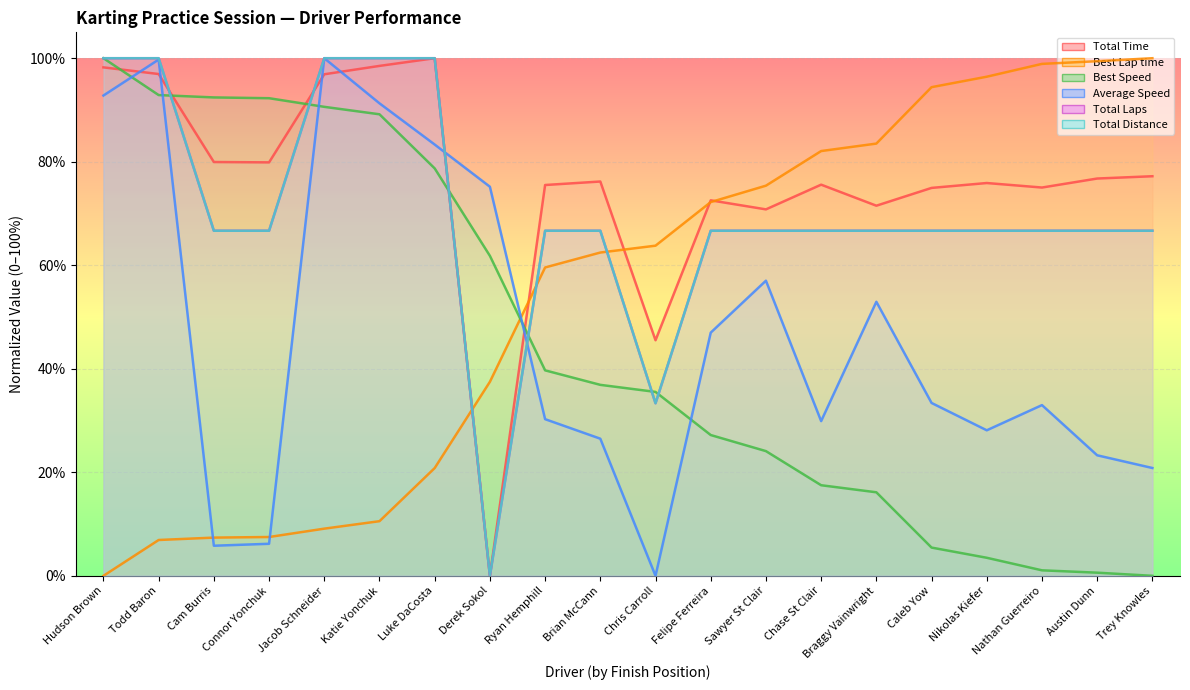

What position from the right is Jacob Schneider?

16